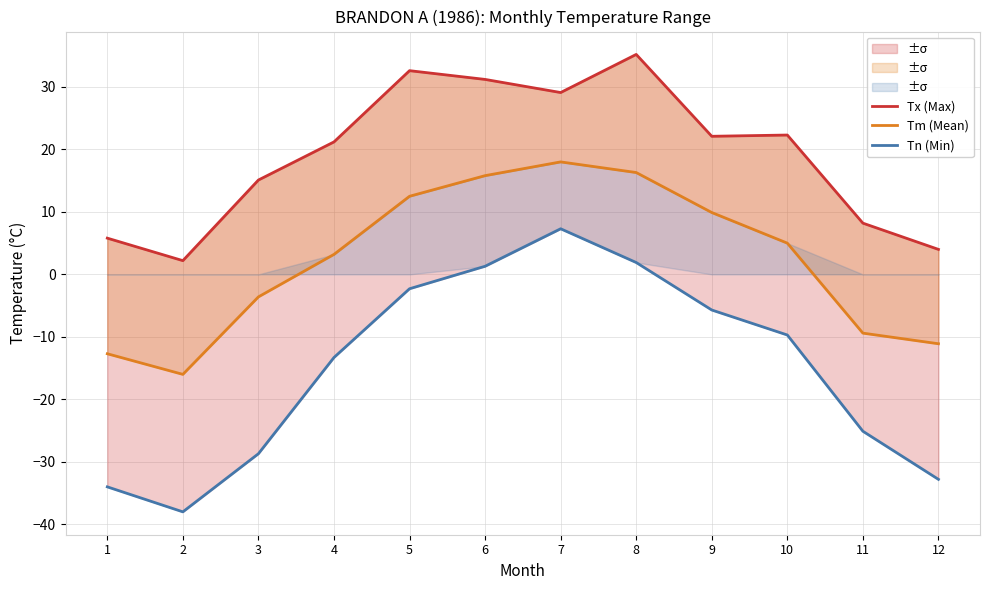

Which series changed the most between 5 and 10?

Tx (Max)